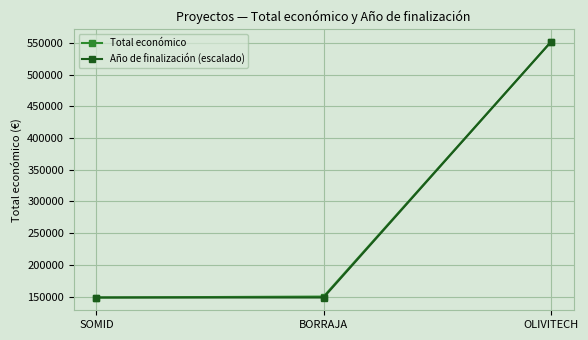

What value does the Año de finalización (escalado) series have at SOMID?

148534.0